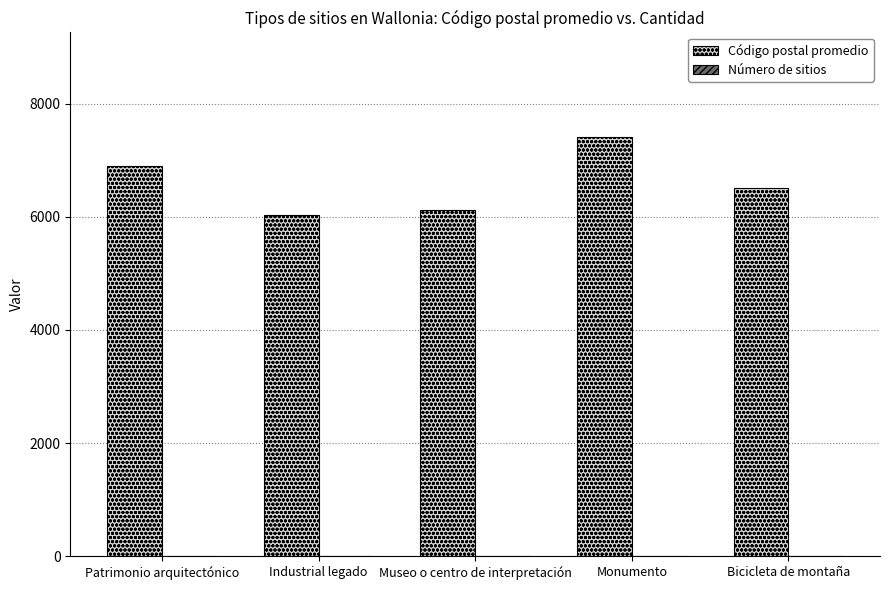

The Código postal promedio series shows 9888 at Museo o centro de interpretación. True or false?

False